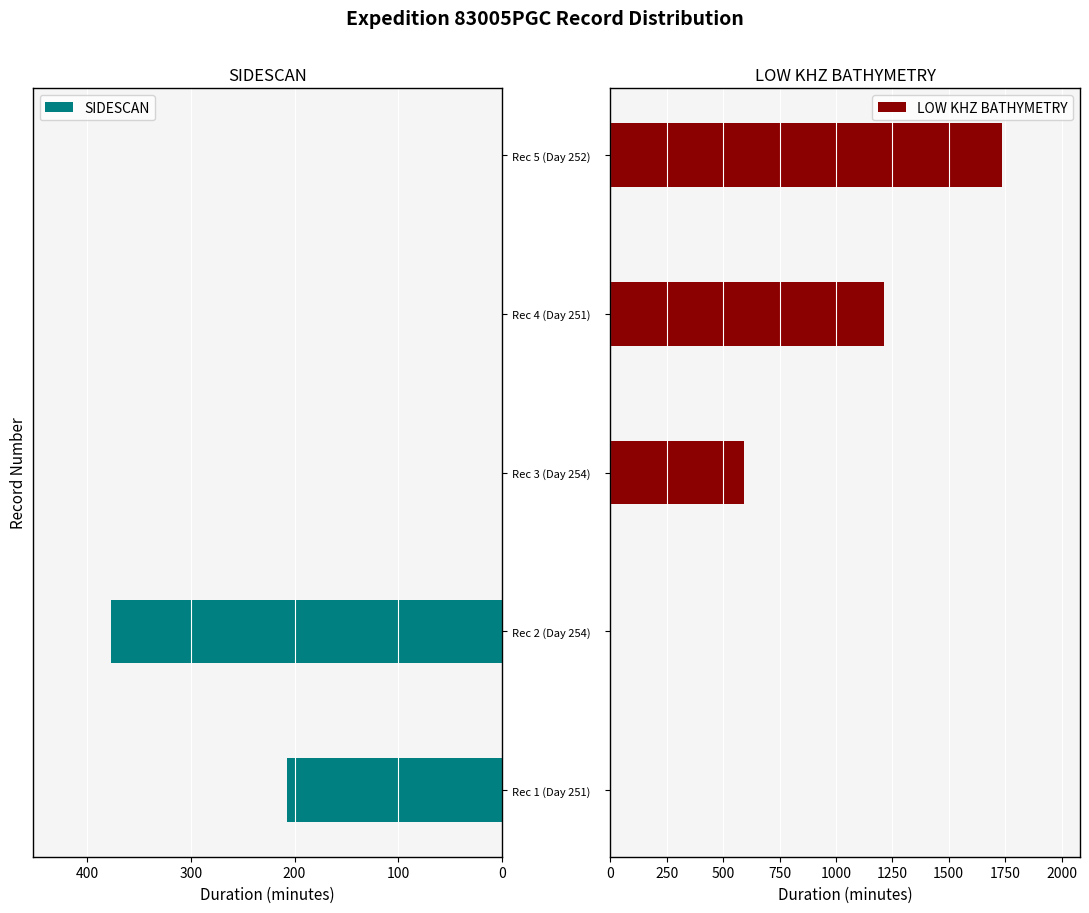

The value of SIDESCAN at Rec 5 (Day 252) is 0. True or false?

True